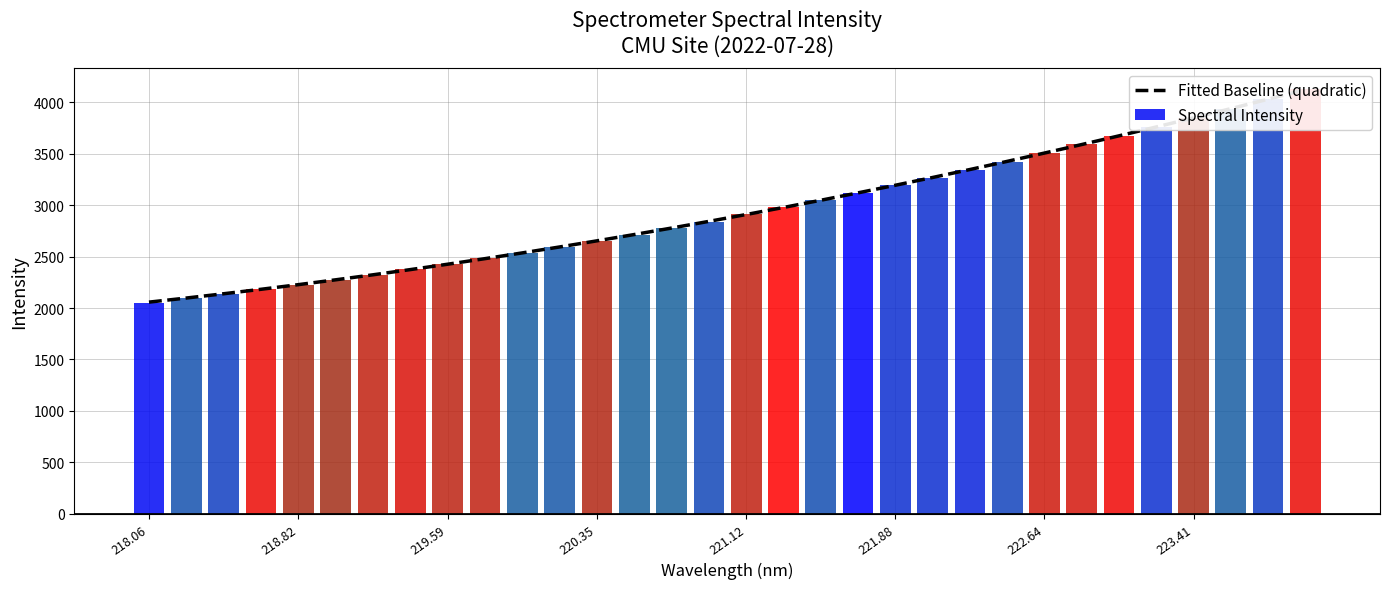

What is the average value?

2951.0